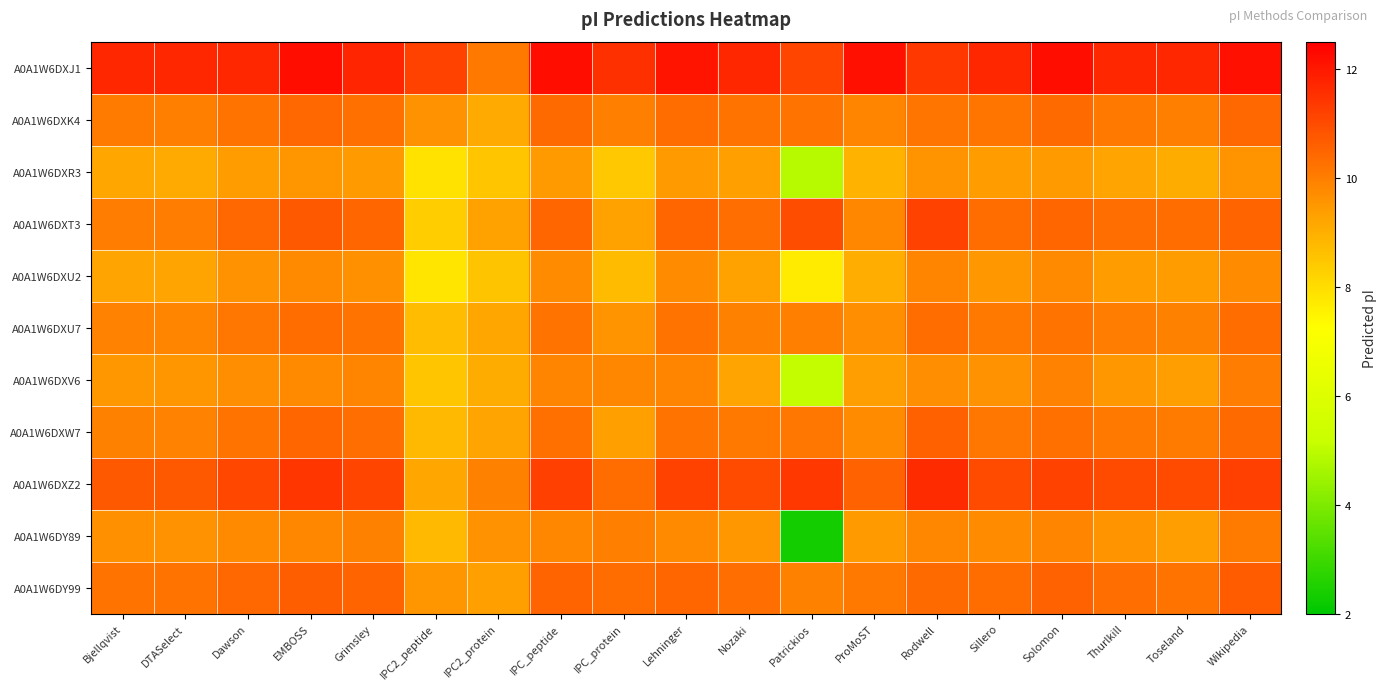

Reading right to left, what are all the values shown in this chart?

A0A1W6DXJ1: Wikipedia=12.2	Toseland=11.7	Thurlkill=11.7	Solomon=12.2	Sillero=11.7	Rodwell=11.4	ProMoST=12.2	Patrickios=11.1	Nozaki=11.7	Lehninger=12.1	IPC_protein=11.5	IPC_peptide=12.2	IPC2_protein=10.1	IPC2_peptide=11.2	Grimsley=11.7	EMBOSS=12.2	Dawson=11.7	DTASelect=11.7	Bjellqvist=11.7
A0A1W6DXK4: Wikipedia=10.4	Toseland=10.0	Thurlkill=10.1	Solomon=10.4	Sillero=10.2	Rodwell=10.2	ProMoST=9.9	Patrickios=10.2	Nozaki=10.2	Lehninger=10.4	IPC_protein=10.0	IPC_peptide=10.4	IPC2_protein=9.1	IPC2_peptide=9.6	Grimsley=10.3	EMBOSS=10.4	Dawson=10.2	DTASelect=10.0	Bjellqvist=10.1
A0A1W6DXR3: Wikipedia=9.6	Toseland=9.1	Thurlkill=9.3	Solomon=9.5	Sillero=9.4	Rodwell=9.6	ProMoST=8.9	Patrickios=4.9	Nozaki=9.3	Lehninger=9.4	IPC_protein=8.4	IPC_peptide=9.5	IPC2_protein=8.5	IPC2_peptide=7.9	Grimsley=9.4	EMBOSS=9.5	Dawson=9.4	DTASelect=9.1	Bjellqvist=9.2
A0A1W6DXT3: Wikipedia=10.5	Toseland=10.3	Thurlkill=10.3	Solomon=10.5	Sillero=10.3	Rodwell=11.2	ProMoST=9.8	Patrickios=10.9	Nozaki=10.3	Lehninger=10.5	IPC_protein=9.3	IPC_peptide=10.5	IPC2_protein=9.3	IPC2_peptide=8.3	Grimsley=10.5	EMBOSS=10.7	Dawson=10.4	DTASelect=10.0	Bjellqvist=10.0
A0A1W6DXU2: Wikipedia=9.8	Toseland=9.4	Thurlkill=9.4	Solomon=9.8	Sillero=9.5	Rodwell=9.8	ProMoST=9.0	Patrickios=7.7	Nozaki=9.3	Lehninger=9.7	IPC_protein=8.8	IPC_peptide=9.8	IPC2_protein=8.6	IPC2_peptide=7.8	Grimsley=9.6	EMBOSS=9.8	Dawson=9.6	DTASelect=9.2	Bjellqvist=9.2
A0A1W6DXU7: Wikipedia=10.4	Toseland=9.9	Thurlkill=10.0	Solomon=10.2	Sillero=10.1	Rodwell=10.3	ProMoST=9.7	Patrickios=10.0	Nozaki=10.0	Lehninger=10.2	IPC_protein=9.6	IPC_peptide=10.2	IPC2_protein=9.2	IPC2_peptide=8.7	Grimsley=10.2	EMBOSS=10.3	Dawson=10.2	DTASelect=9.9	Bjellqvist=9.9
A0A1W6DXV6: Wikipedia=10.0	Toseland=9.4	Thurlkill=9.5	Solomon=9.9	Sillero=9.6	Rodwell=9.7	ProMoST=9.4	Patrickios=5.1	Nozaki=9.3	Lehninger=9.8	IPC_protein=9.8	IPC_peptide=9.9	IPC2_protein=9.1	IPC2_peptide=8.5	Grimsley=9.8	EMBOSS=9.8	Dawson=9.7	DTASelect=9.5	Bjellqvist=9.5
A0A1W6DXW7: Wikipedia=10.4	Toseland=10.1	Thurlkill=10.1	Solomon=10.3	Sillero=10.2	Rodwell=10.6	ProMoST=9.7	Patrickios=10.2	Nozaki=10.1	Lehninger=10.2	IPC_protein=9.3	IPC_peptide=10.3	IPC2_protein=9.2	IPC2_peptide=8.8	Grimsley=10.3	EMBOSS=10.5	Dawson=10.2	DTASelect=9.9	Bjellqvist=9.9
A0A1W6DXZ2: Wikipedia=11.2	Toseland=11.0	Thurlkill=11.0	Solomon=11.2	Sillero=11.0	Rodwell=11.6	ProMoST=10.6	Patrickios=11.4	Nozaki=11.0	Lehninger=11.2	IPC_protein=10.3	IPC_peptide=11.2	IPC2_protein=9.9	IPC2_peptide=9.2	Grimsley=11.1	EMBOSS=11.4	Dawson=11.1	DTASelect=10.7	Bjellqvist=10.7
A0A1W6DY89: Wikipedia=10.1	Toseland=9.4	Thurlkill=9.6	Solomon=9.8	Sillero=9.7	Rodwell=9.8	ProMoST=9.5	Patrickios=2.4	Nozaki=9.5	Lehninger=9.8	IPC_protein=10.0	IPC_peptide=9.8	IPC2_protein=9.6	IPC2_peptide=8.8	Grimsley=9.9	EMBOSS=9.8	Dawson=9.8	DTASelect=9.6	Bjellqvist=9.6
A0A1W6DY99: Wikipedia=10.7	Toseland=10.2	Thurlkill=10.3	Solomon=10.5	Sillero=10.4	Rodwell=10.4	ProMoST=10.1	Patrickios=9.9	Nozaki=10.3	Lehninger=10.5	IPC_protein=10.3	IPC_peptide=10.5	IPC2_protein=9.3	IPC2_peptide=9.5	Grimsley=10.5	EMBOSS=10.6	Dawson=10.4	DTASelect=10.2	Bjellqvist=10.2